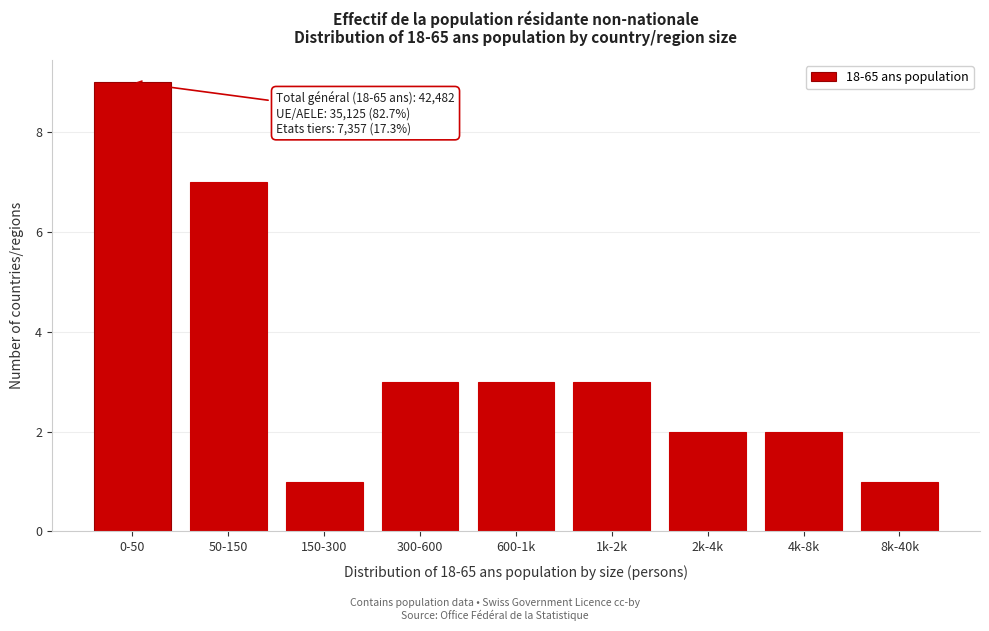

Reading right to left, list all the values displayed in this chart.

8k-40k=1	4k-8k=2	2k-4k=2	1k-2k=3	600-1k=3	300-600=3	150-300=1	50-150=7	0-50=9